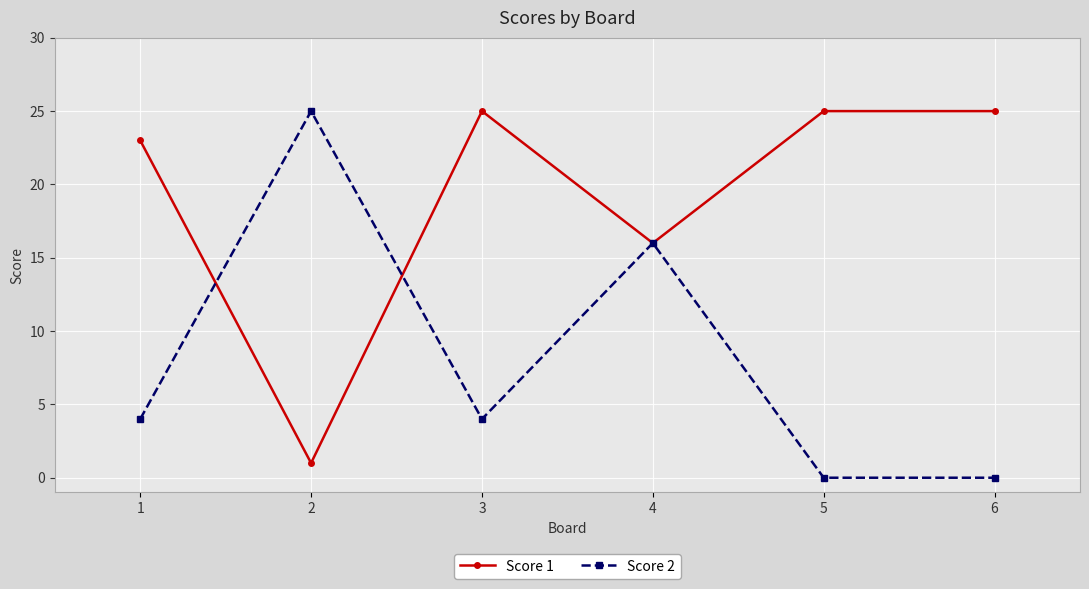

What are all the series names shown in the legend?

Score 1, Score 2